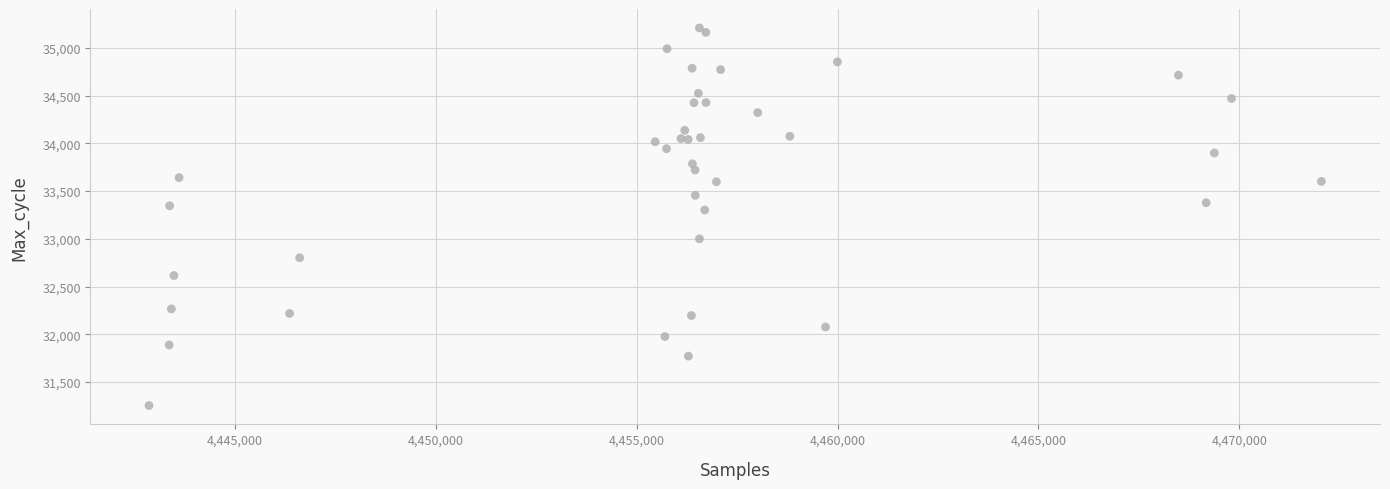

What Y value in the scatter plot is closest to 33232?

33302